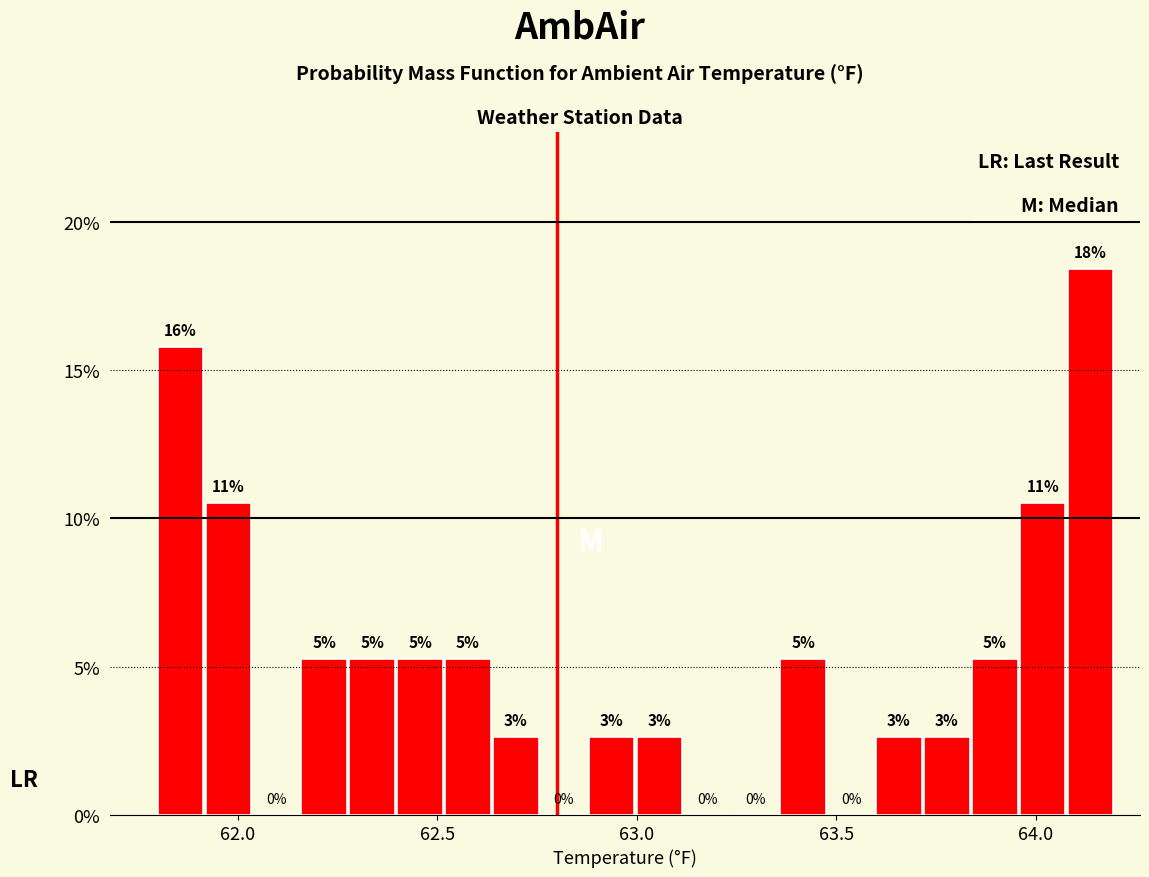

Around what value on the x-axis is the tallest bar? Give the approximate position of its centre, as read against the axis.

64.15